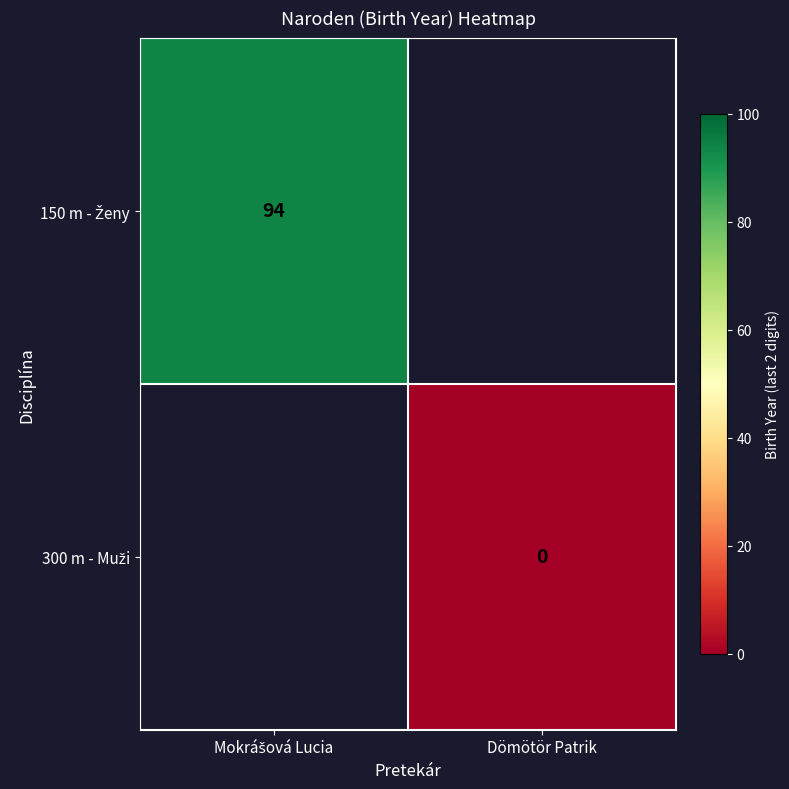

How many series are shown in this chart?

2